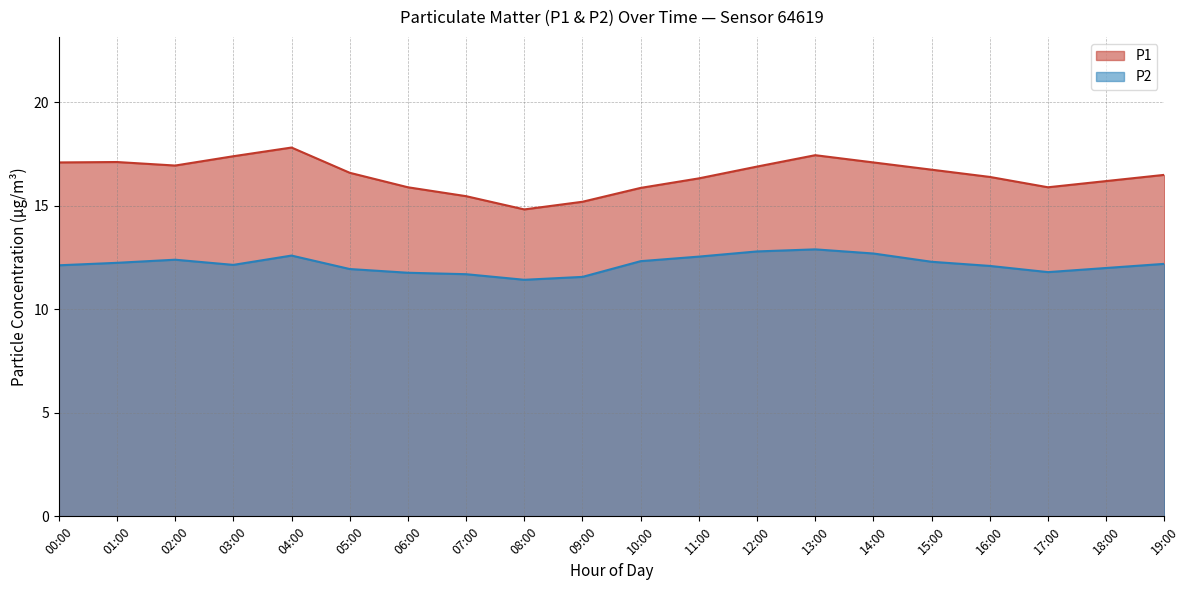

Rank the series by their average value, from highest to lowest.

P1, P2